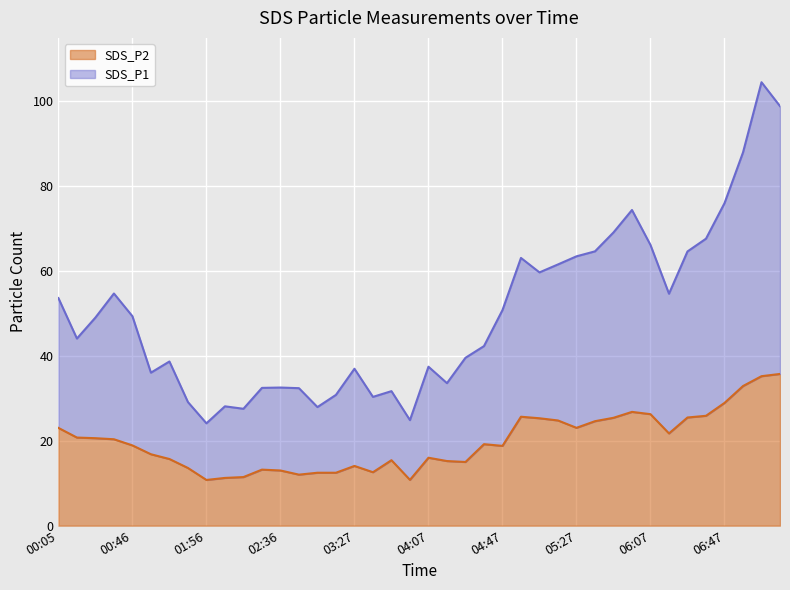

In SDS_P2, how many points are higher than both neighbors (excluding endpoints)?

7